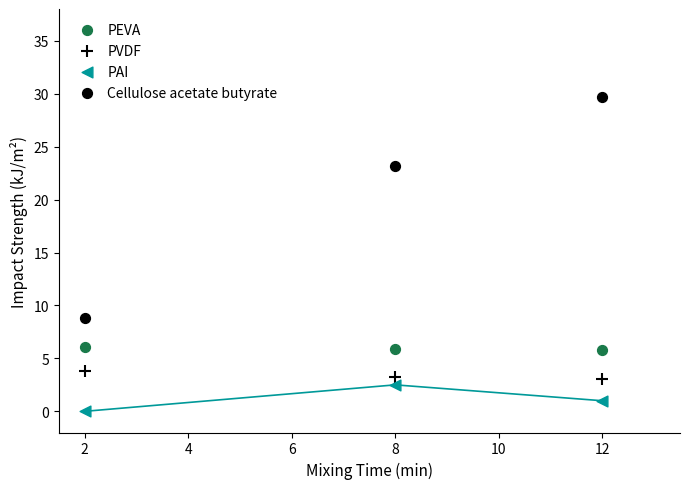

Count the number of points in this scatter plot.

12